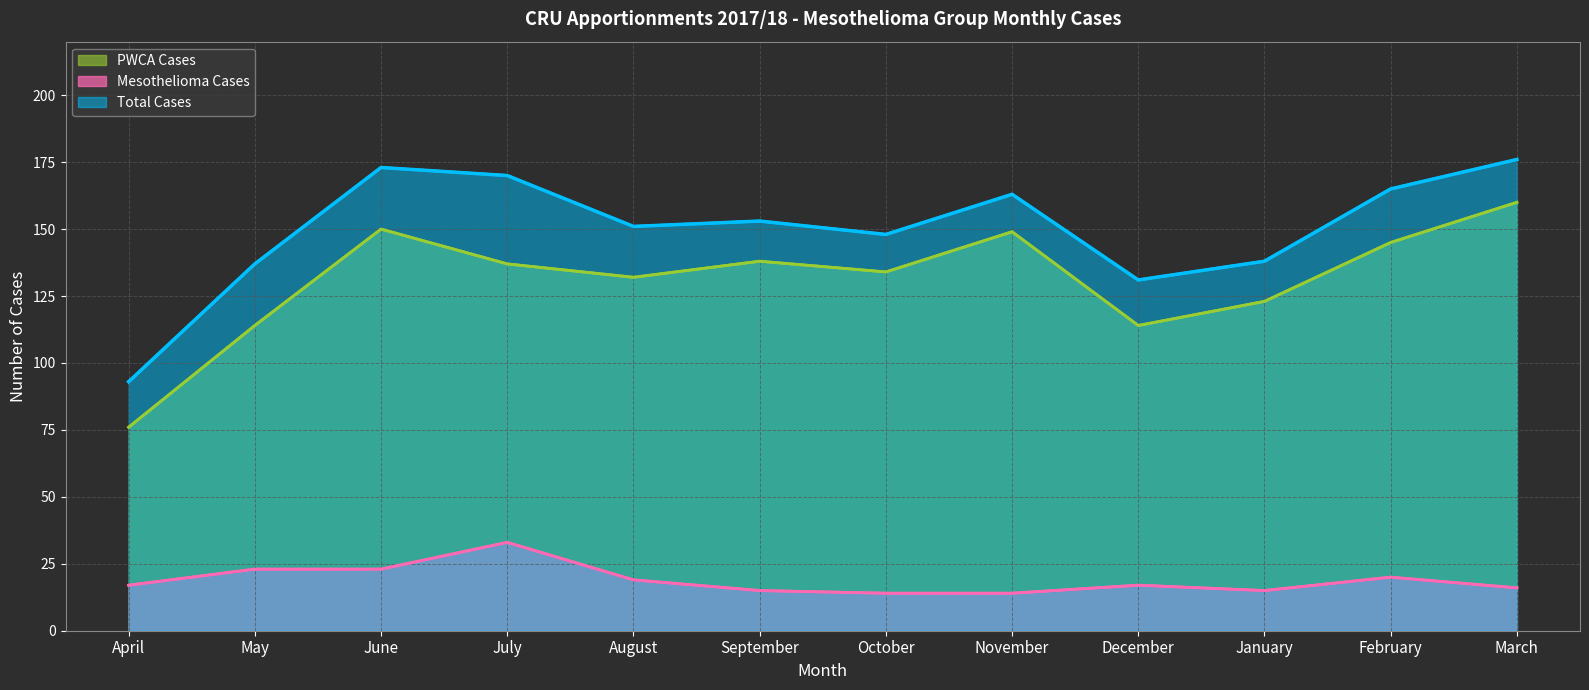

What is the total value across all series at July?

340